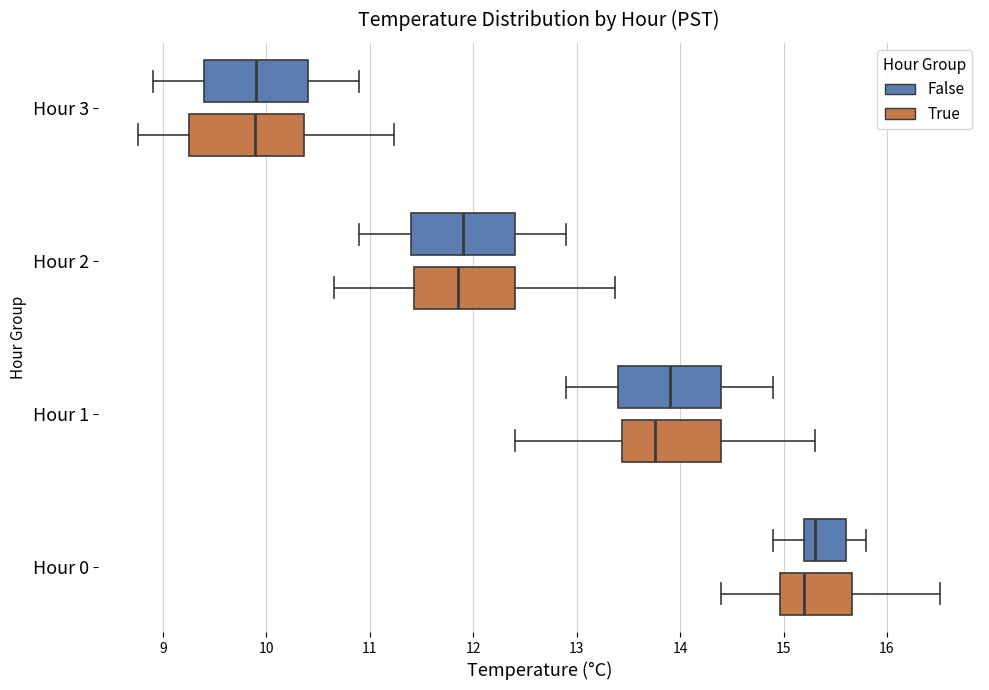

Which box's median line is the furthest to the right?

Hour 0 (False)